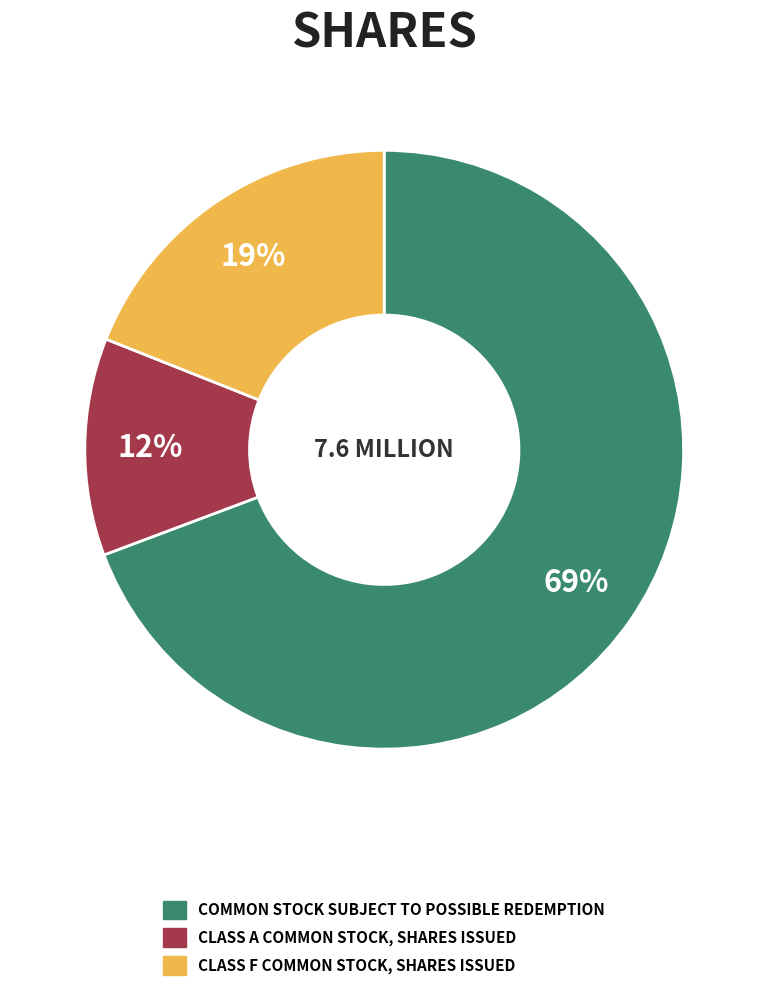

Does any single category account for the majority?

Yes